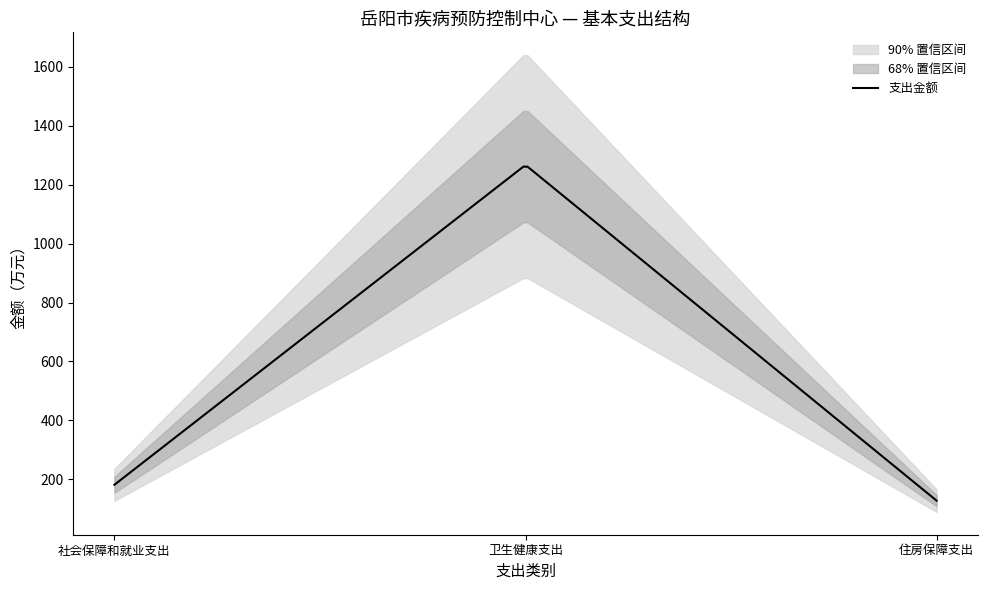

What is the difference between the values at 住房保障支出 and 社会保障和就业支出?

53.9